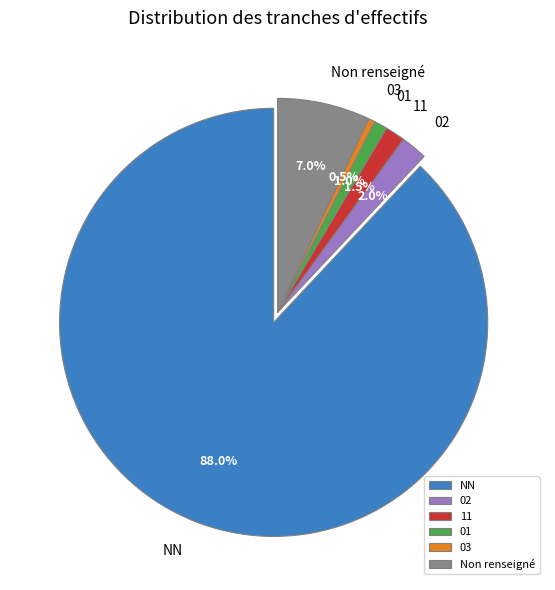

What is the largest slice in the pie chart?

NN